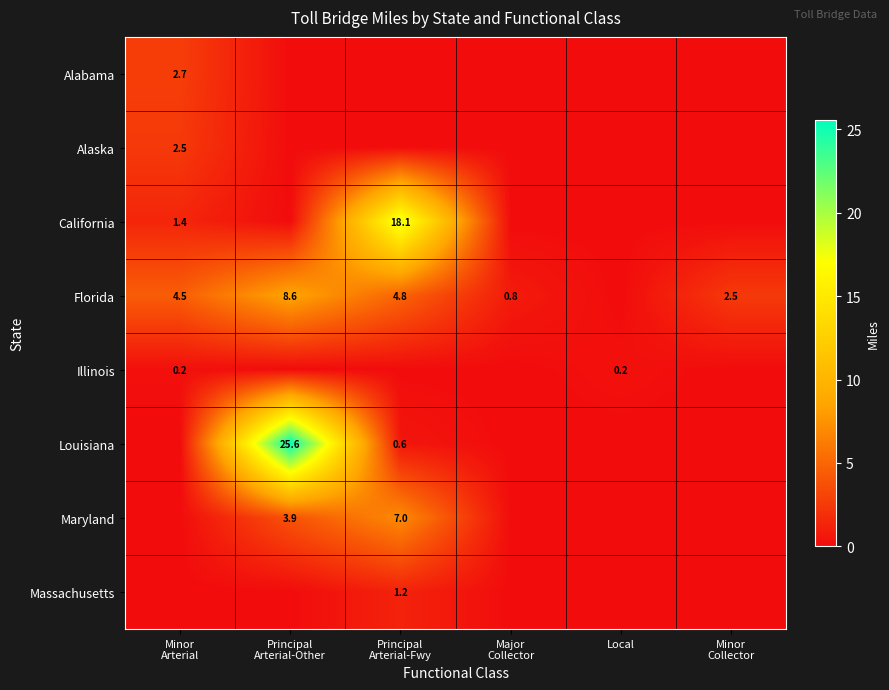

What is the difference between the maximum and minimum values in the Louisiana series?

25.6